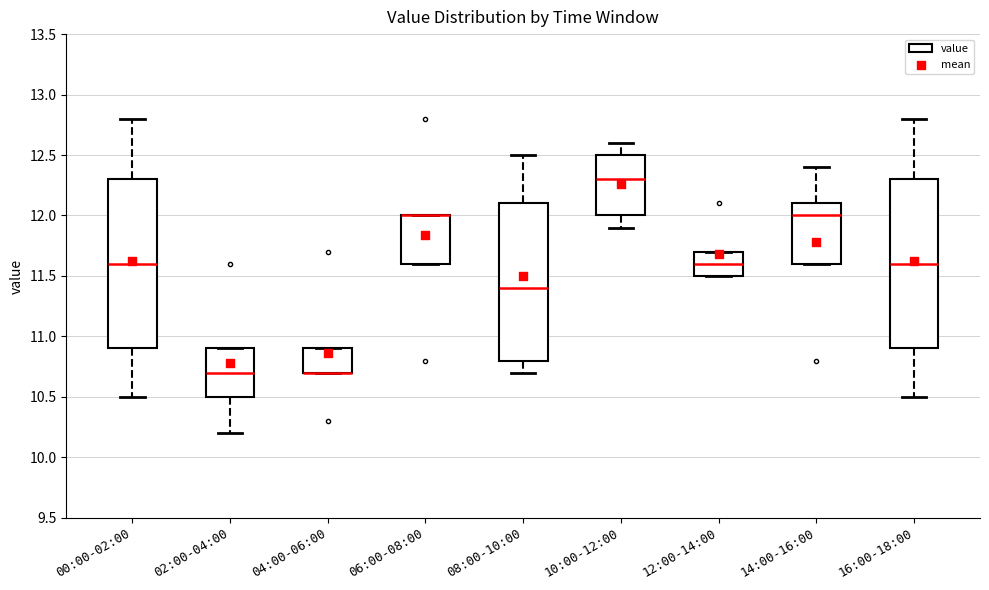

Reading left to right, read every box against the y-axis: the position of its median line, the range the box covers, and the ends of its whiskers. The values are not printed on the chart, so give them approximately, as read against the axis.

00:00-02:00: median 11.6, box 10.9 to 12.3, whiskers 10.5 to 12.8
02:00-04:00: median 10.7, box 10.5 to 10.9, whiskers 10.2 to 10.9
04:00-06:00: median 10.7 (drawn on the box's lower edge), box 10.7 to 10.9, whiskers 10.7 to 10.9
06:00-08:00: median 12.0 (drawn on the box's upper edge), box 11.6 to 12.0, whiskers 11.6 to 12.0
08:00-10:00: median 11.4, box 10.8 to 12.1, whiskers 10.7 to 12.5
10:00-12:00: median 12.3, box 12.0 to 12.5, whiskers 11.9 to 12.6
12:00-14:00: median 11.6, box 11.5 to 11.7, whiskers 11.5 to 11.7
14:00-16:00: median 12.0, box 11.6 to 12.1, whiskers 11.6 to 12.4
16:00-18:00: median 11.6, box 10.9 to 12.3, whiskers 10.5 to 12.8